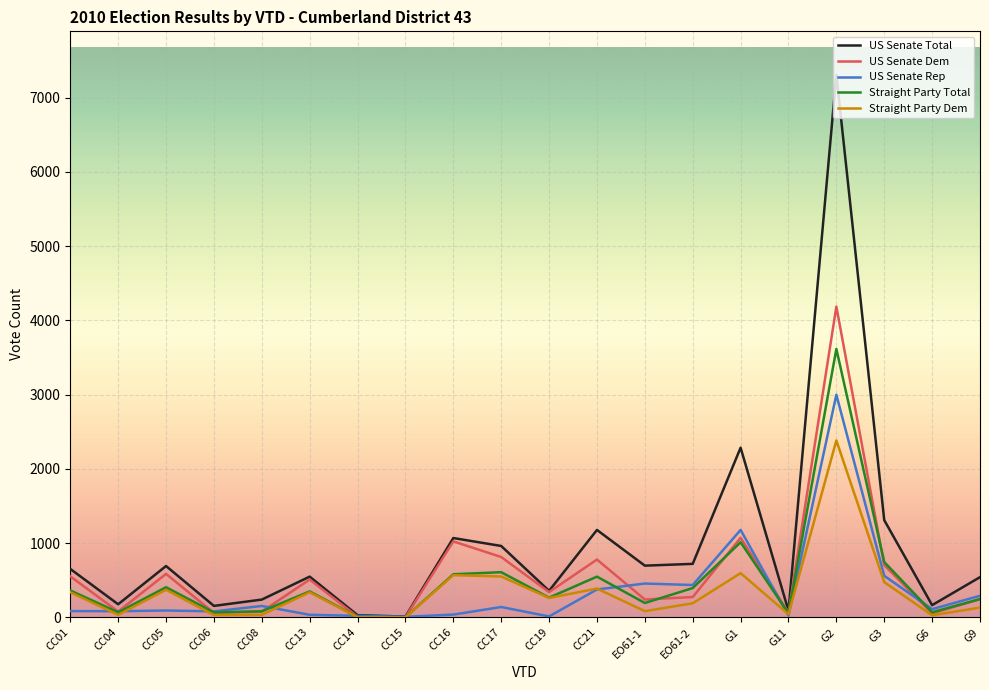

At which label does US Senate Dem reach its peak?

G2